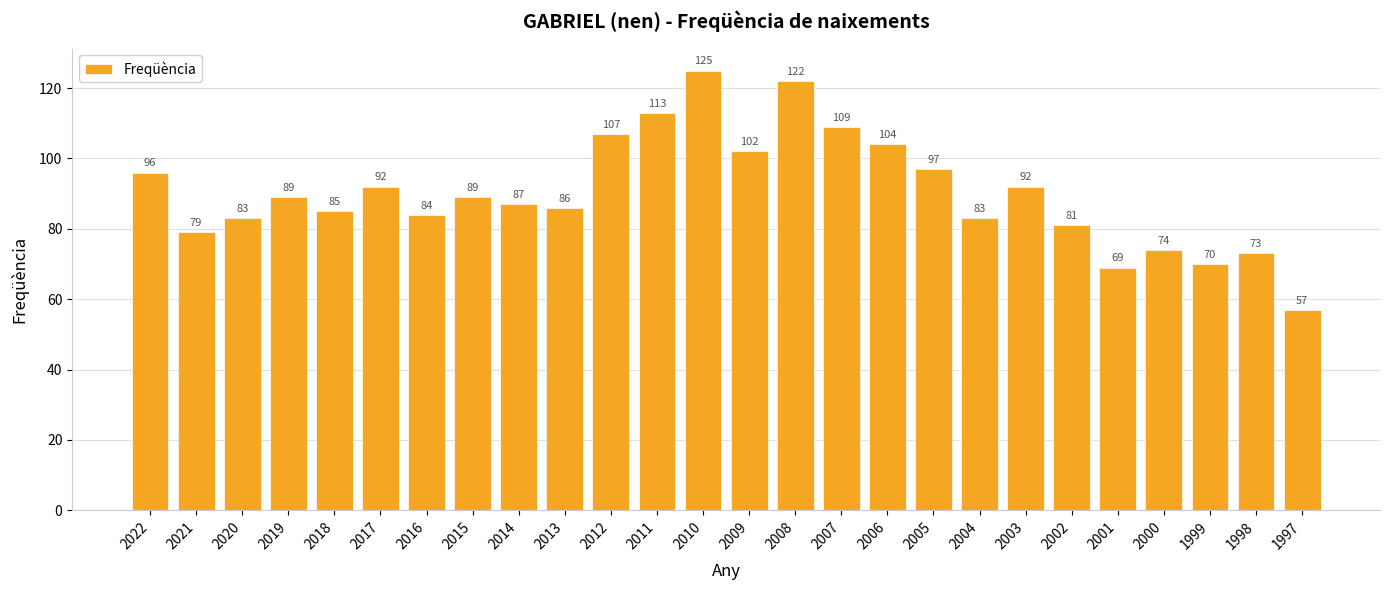

What is the value of the 19th bar from the left?

83